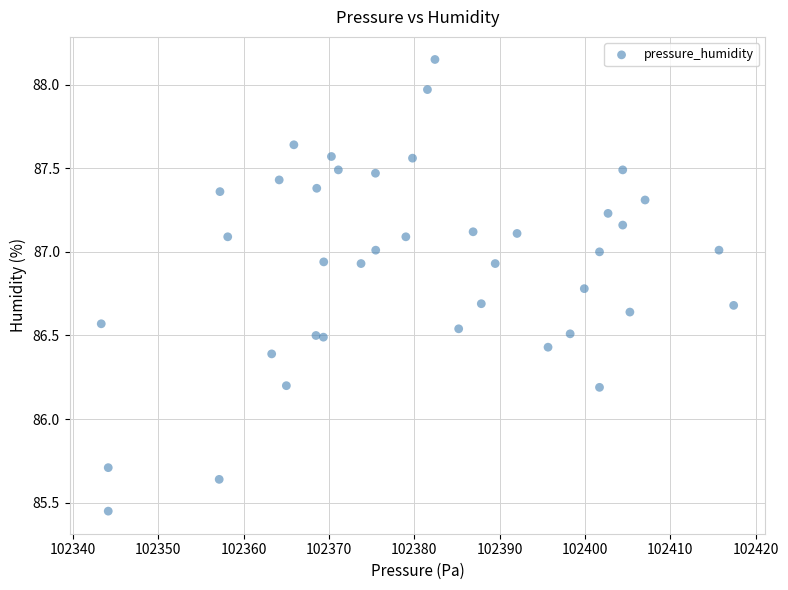

What is the range of X values (max minus min)?

74.1